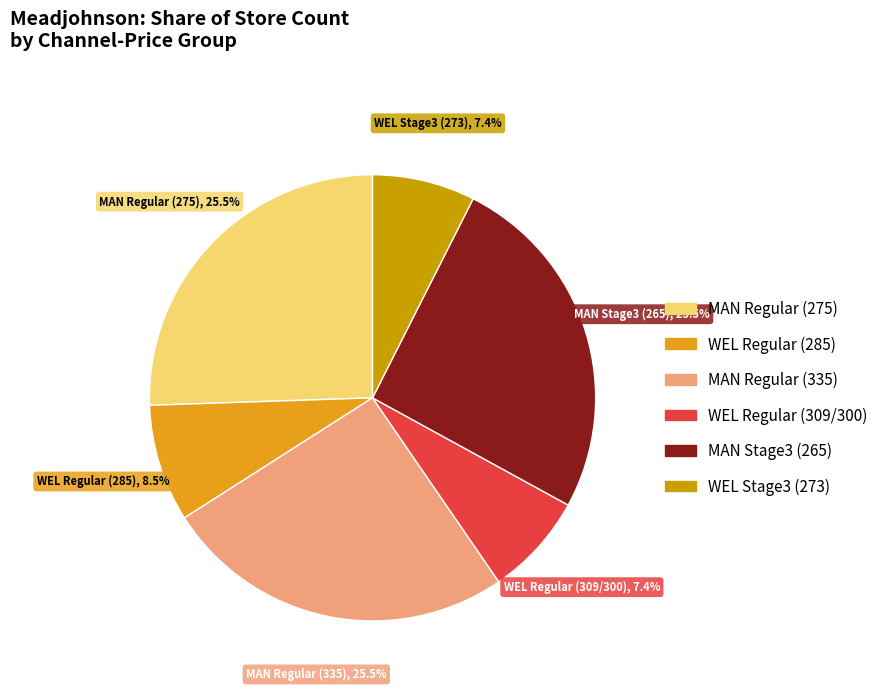

To the nearest percent, what is the average slice percentage?

17%